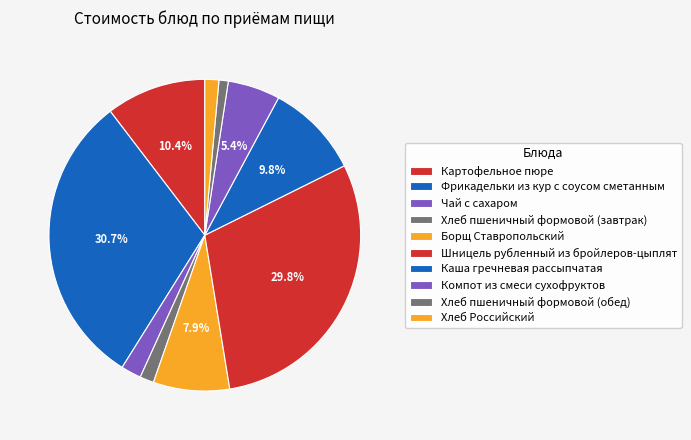

What percentage do Фрикадельки из кур с соусом сметанным and Чай с сахаром together represent?

32.8%